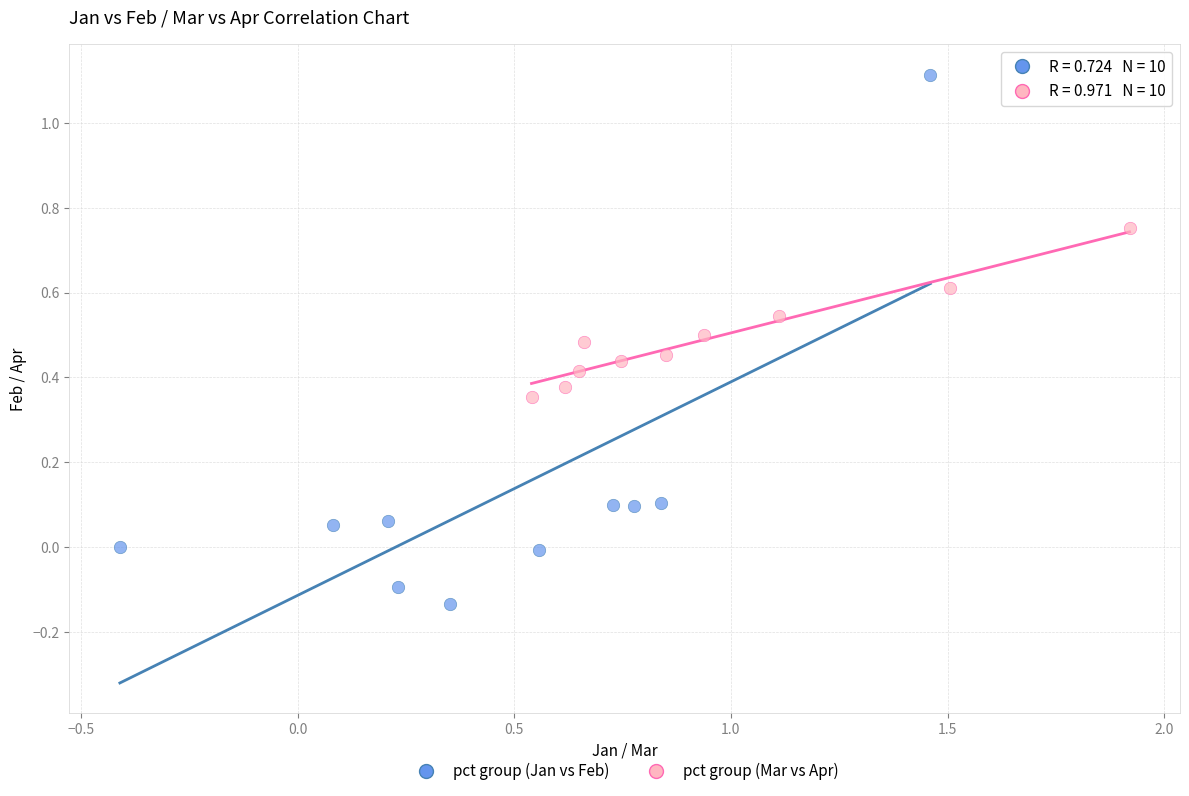

Which series contains the lowest Y value?

pct group (Jan vs Feb)